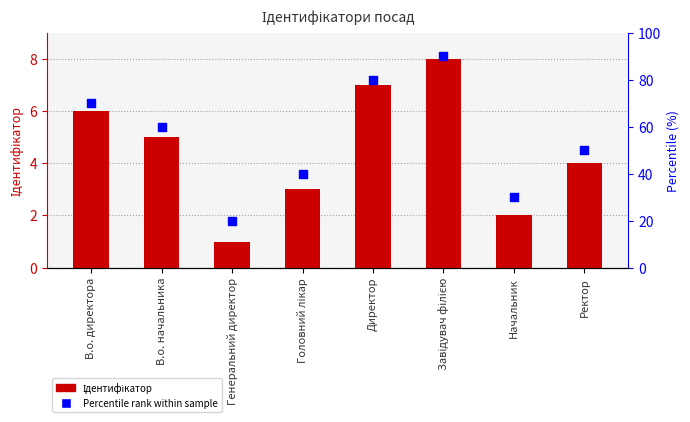

What is the total value across all series at В.о. директора?

76